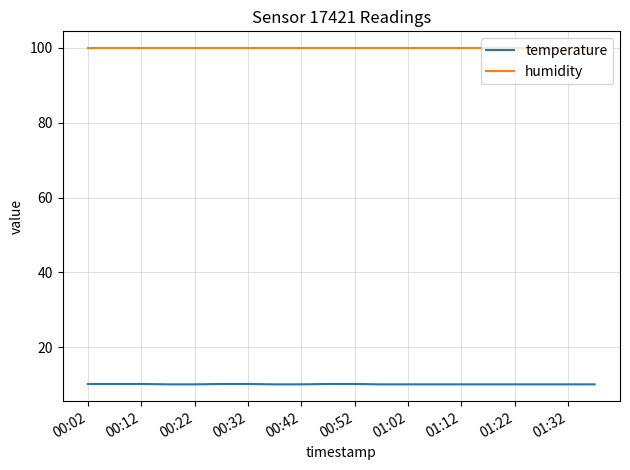

True or false: humidity and temperature intersect in this chart.

False